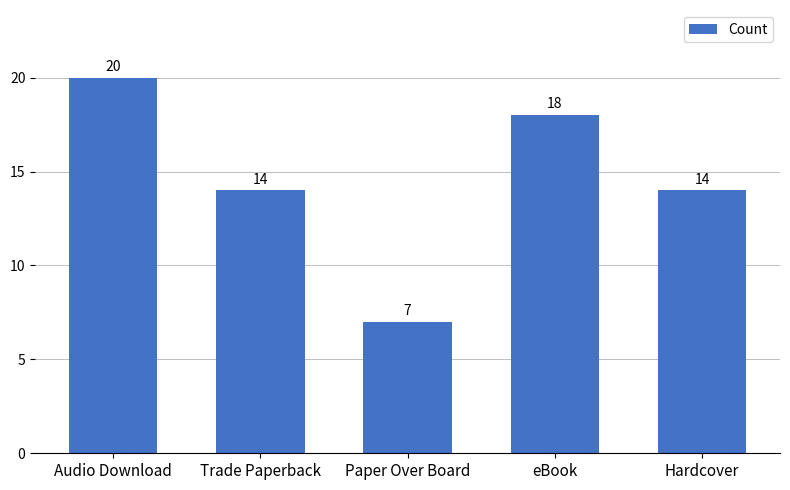

Which category has the lowest value across all series?

Paper Over Board